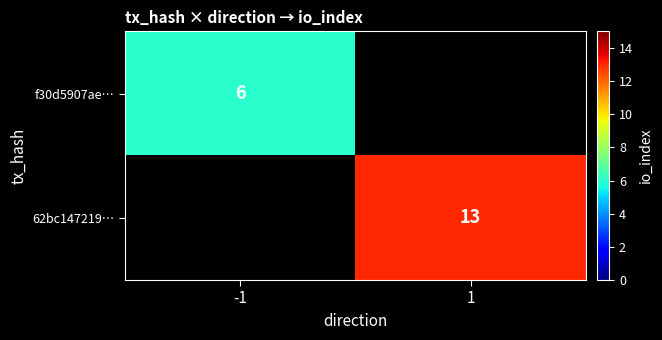

The f30d5907ae… series shows 6 at -1. True or false?

True